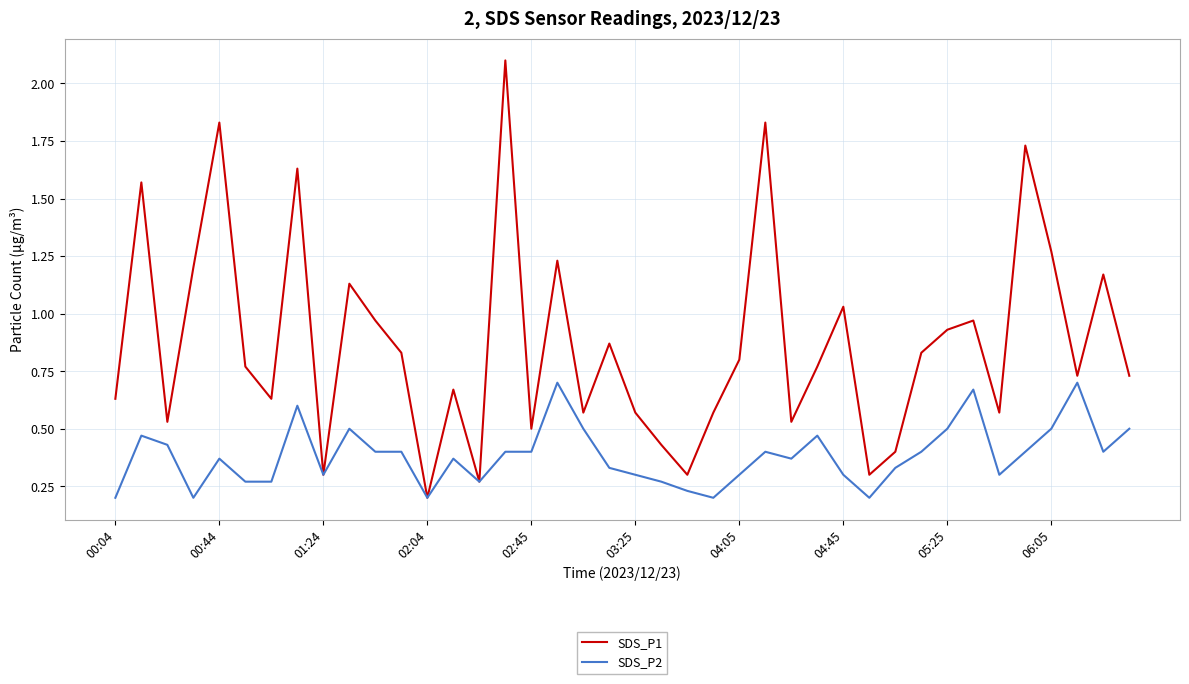

Which series has the largest total across all categories?

SDS_P1